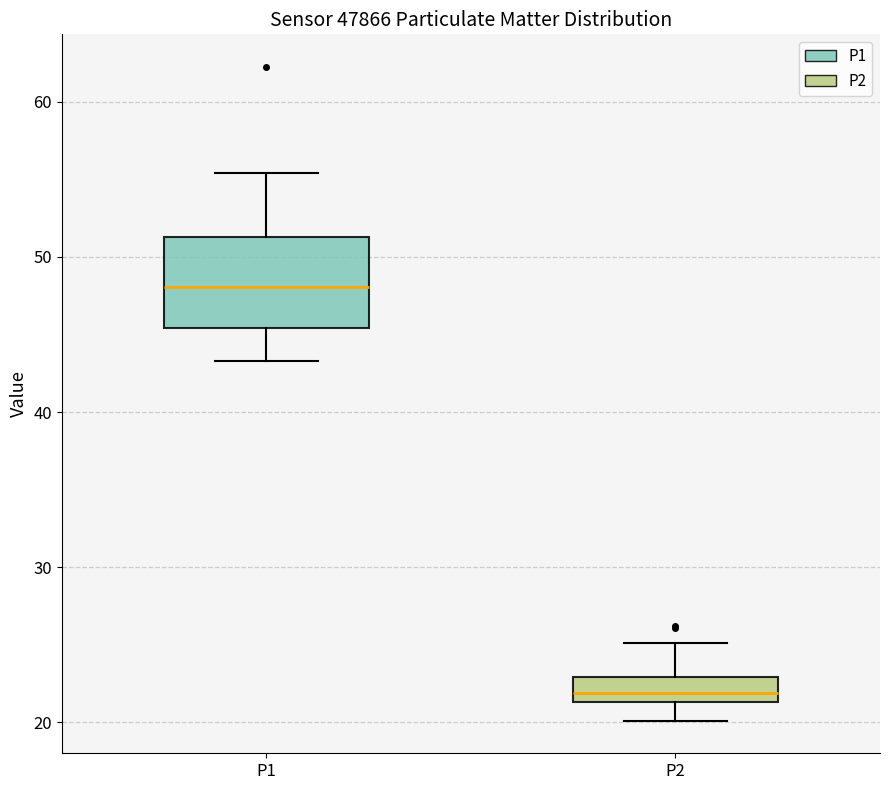

Where is the lower edge of the box for P1 on the y-axis? The values are not printed on the chart, so give them approximately, as read against the axis.

45